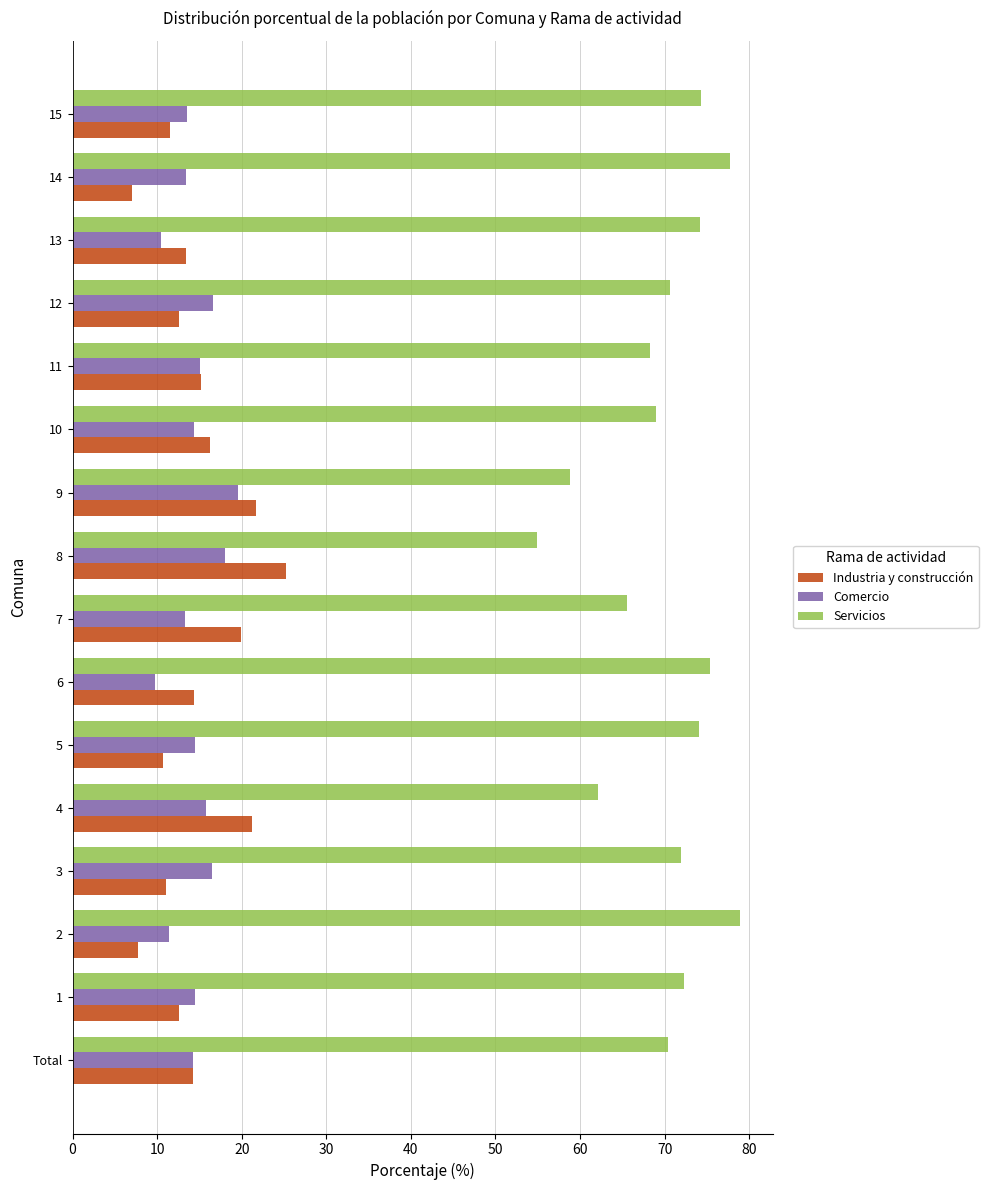

List the series in order of their peak value, highest first.

Servicios, Industria y construcción, Comercio